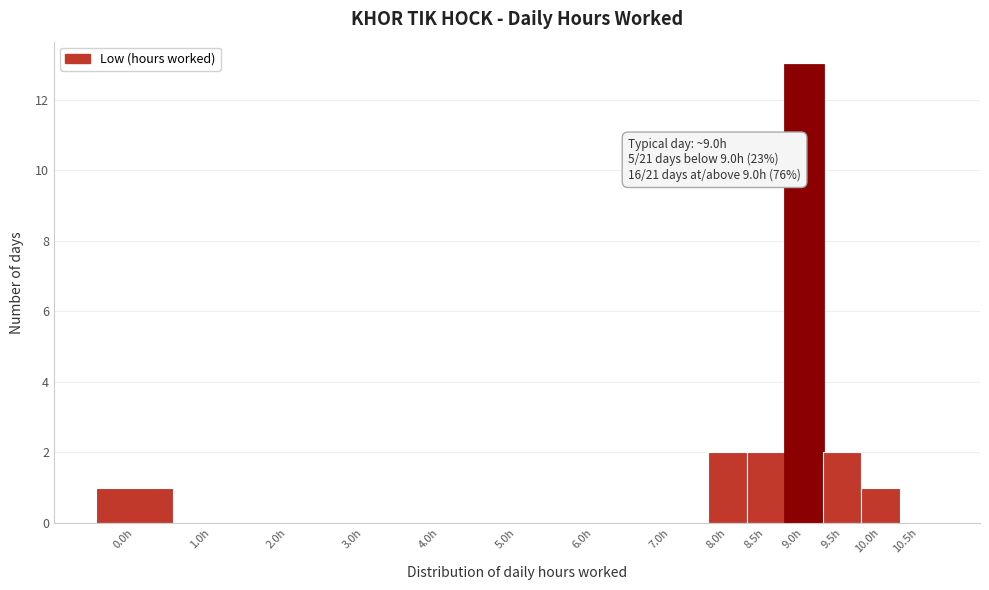

Reading right to left, transcribe all the data shown in this chart.

10.5h=0	10.0h=1	9.5h=2	9.0h=13	8.5h=2	8.0h=2	7.0h=0	6.0h=0	5.0h=0	4.0h=0	3.0h=0	2.0h=0	1.0h=0	0.0h=1